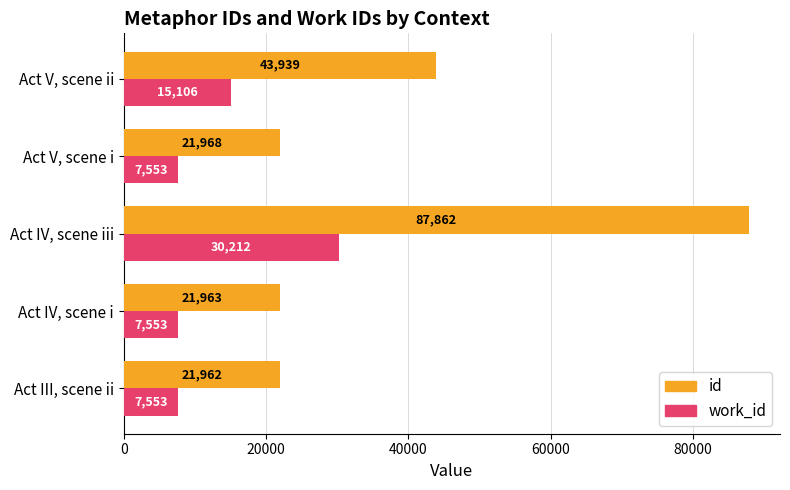

Rank the series by their average value, from highest to lowest.

id, work_id